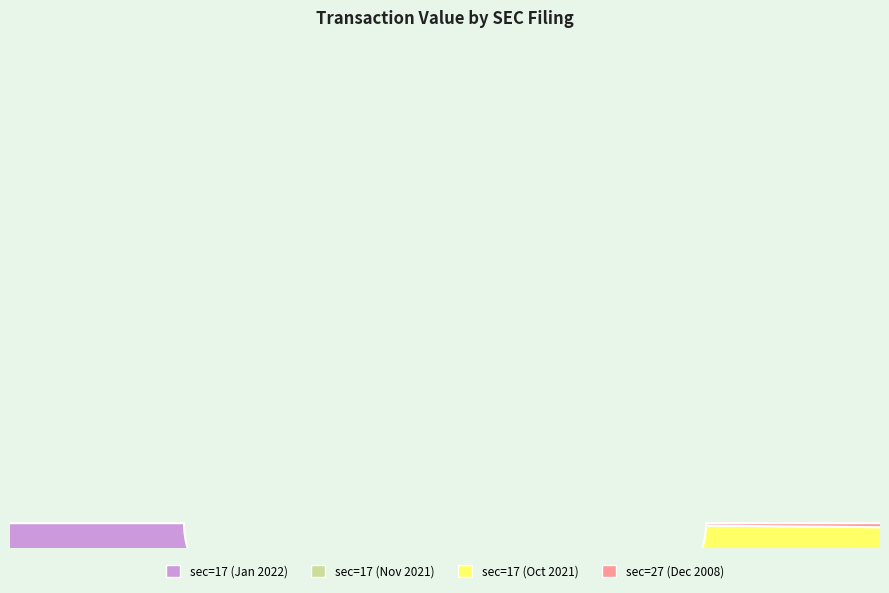

True or false: sec=17 (2021-11-30) accounts for 31% of the total.

True